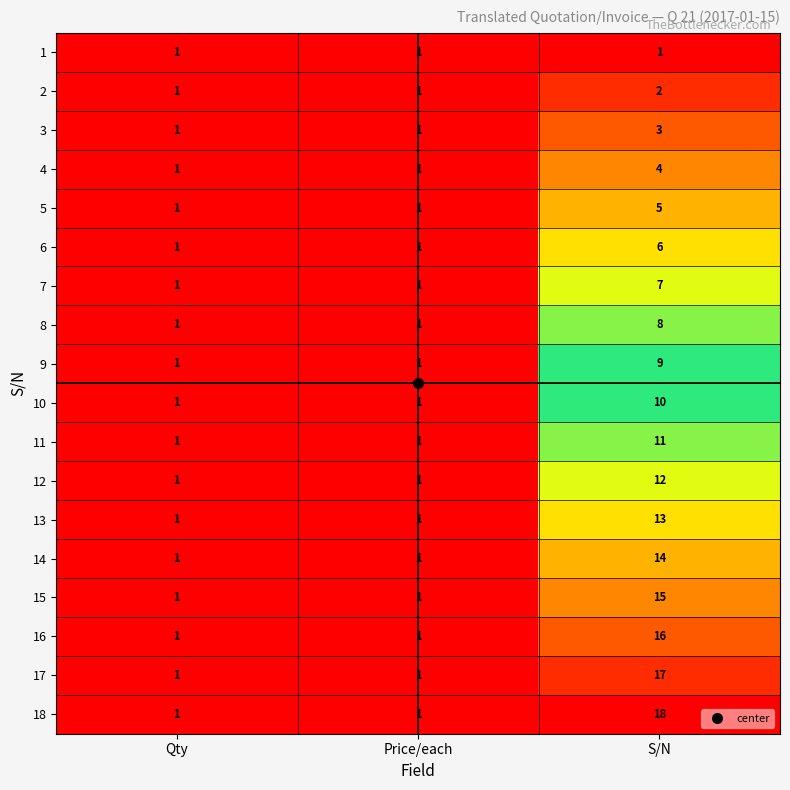

What is the difference between the maximum and minimum values in the 8 series?

7